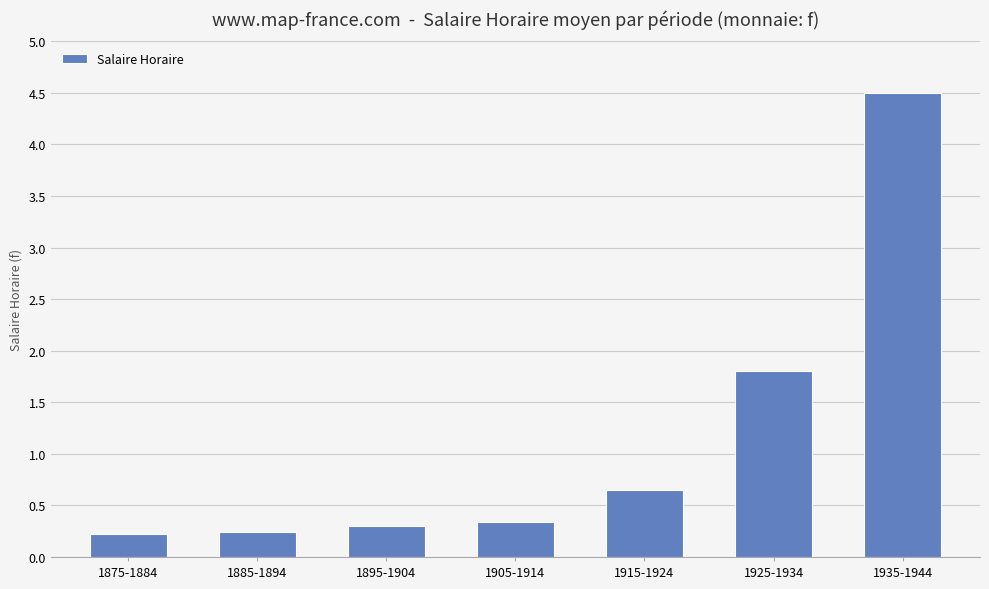

What is the sum of the values at 1905-1914 and 1935-1944?

4.8